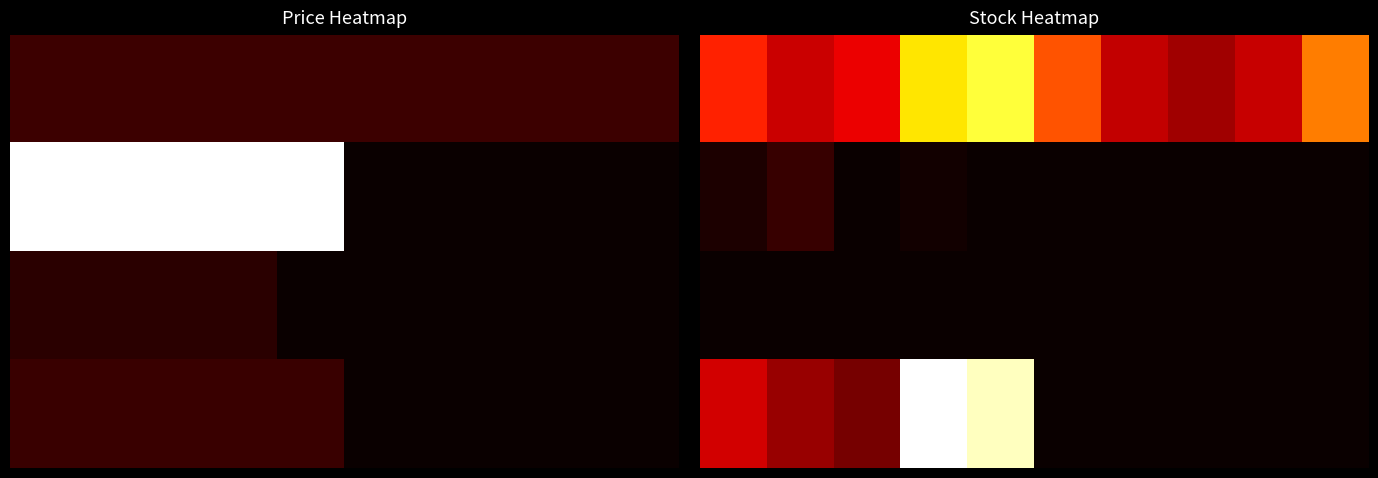

What is the spread (max minus min) of values at 3?

1245